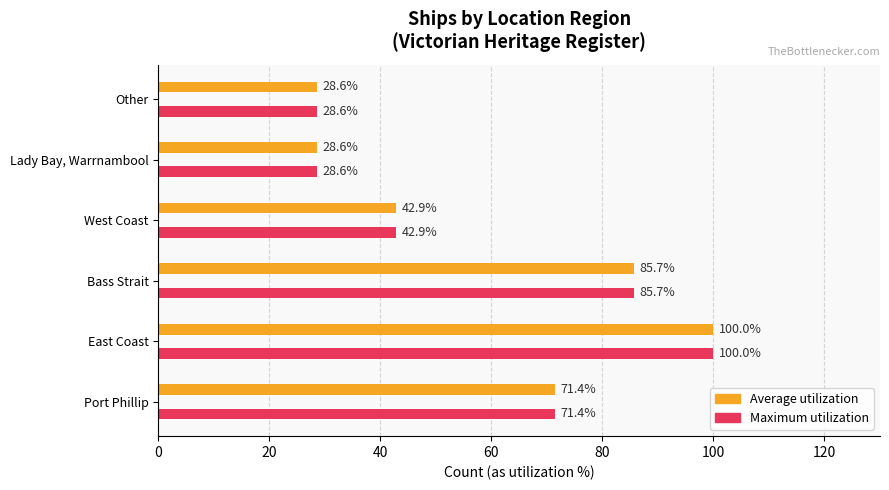

What is the average value of the Average utilization series?

59.5